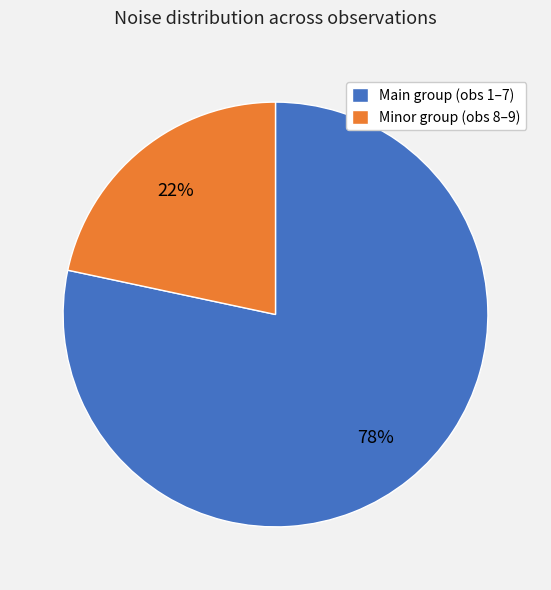

Is it true that Minor group (obs 8–9) is 36% of the pie?

False